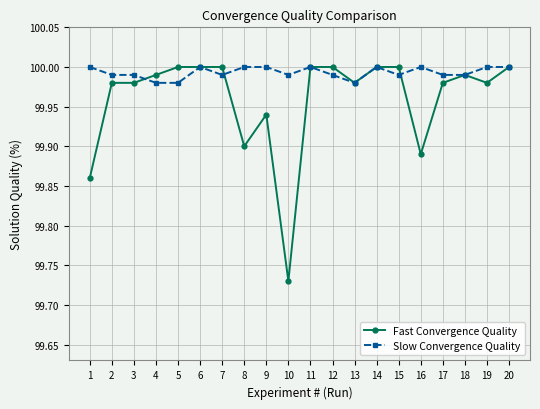

What is the sum of all Slow Convergence Quality values?

1999.9